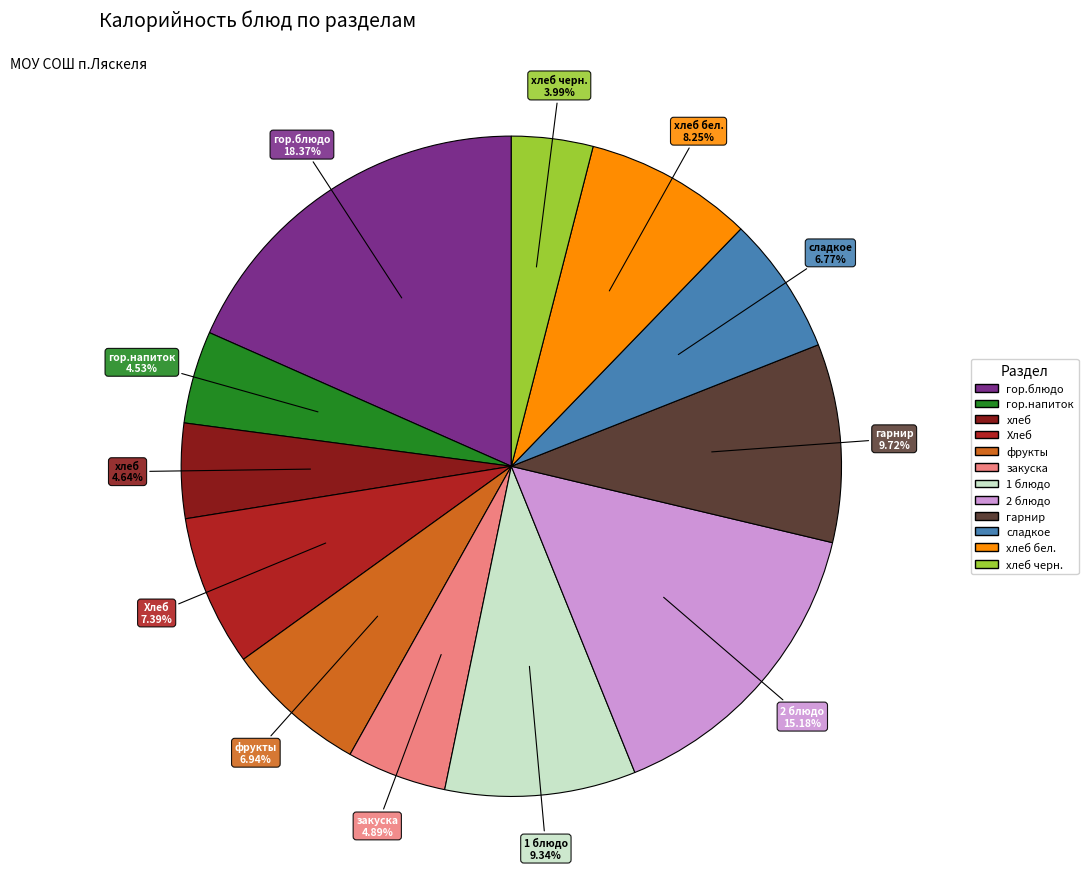

Is there a majority slice in this chart?

No